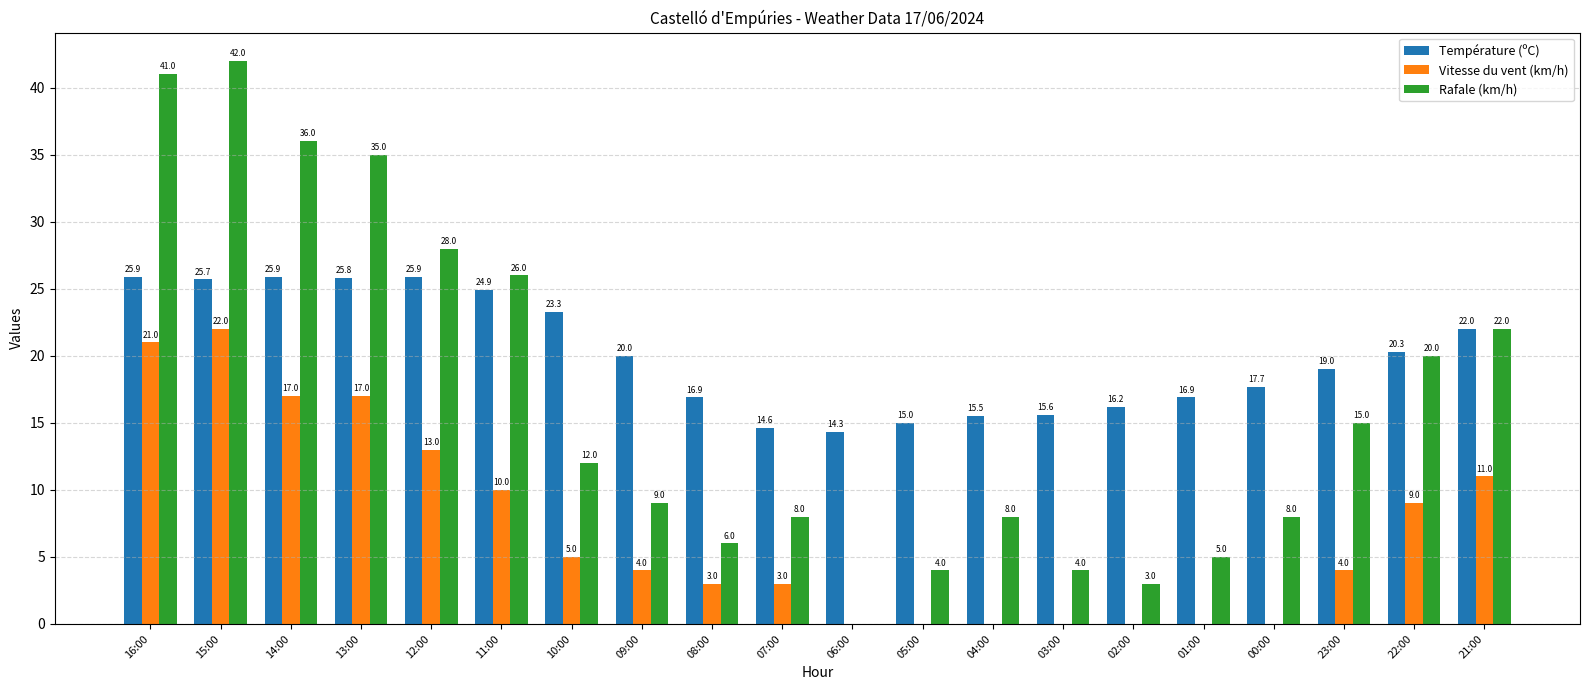

What are all the series names shown in the legend?

Température (ºC), Vitesse du vent (km/h), Rafale (km/h)